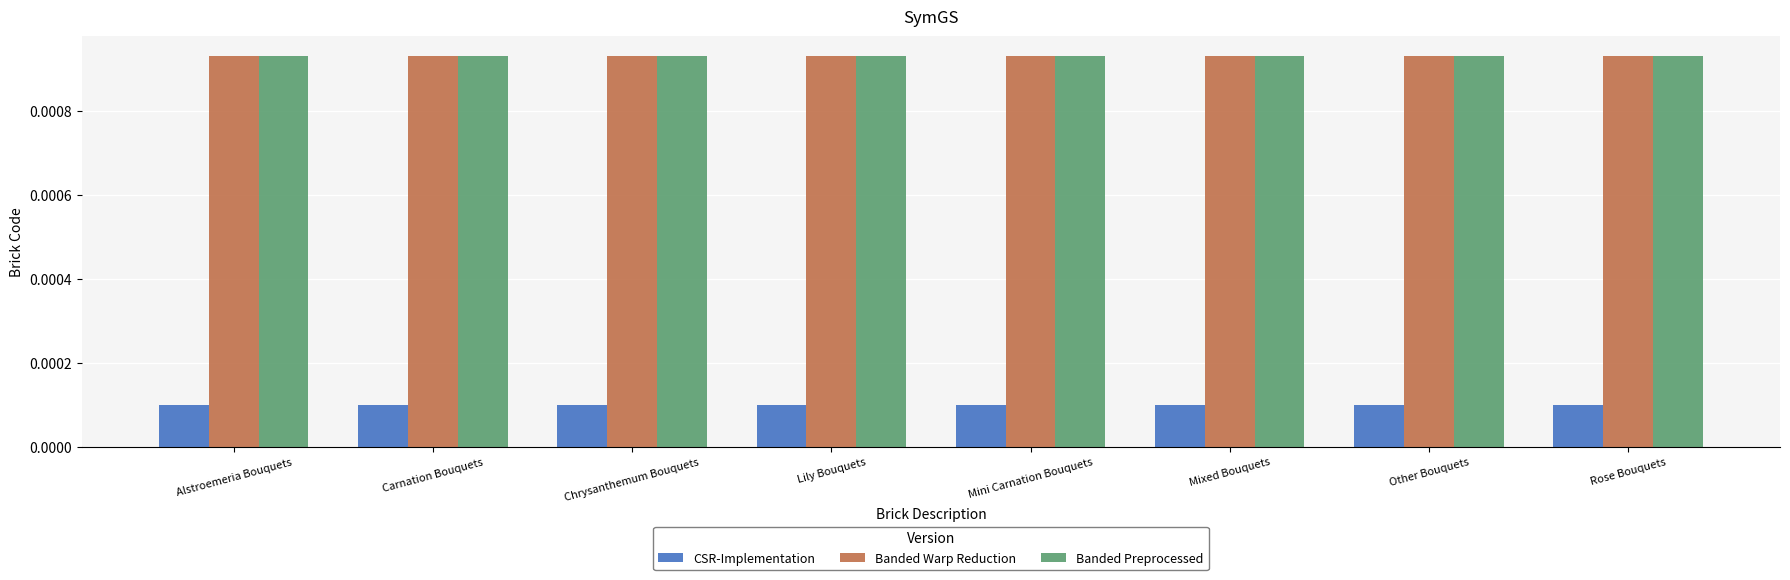

How many bars are there in each group?

3